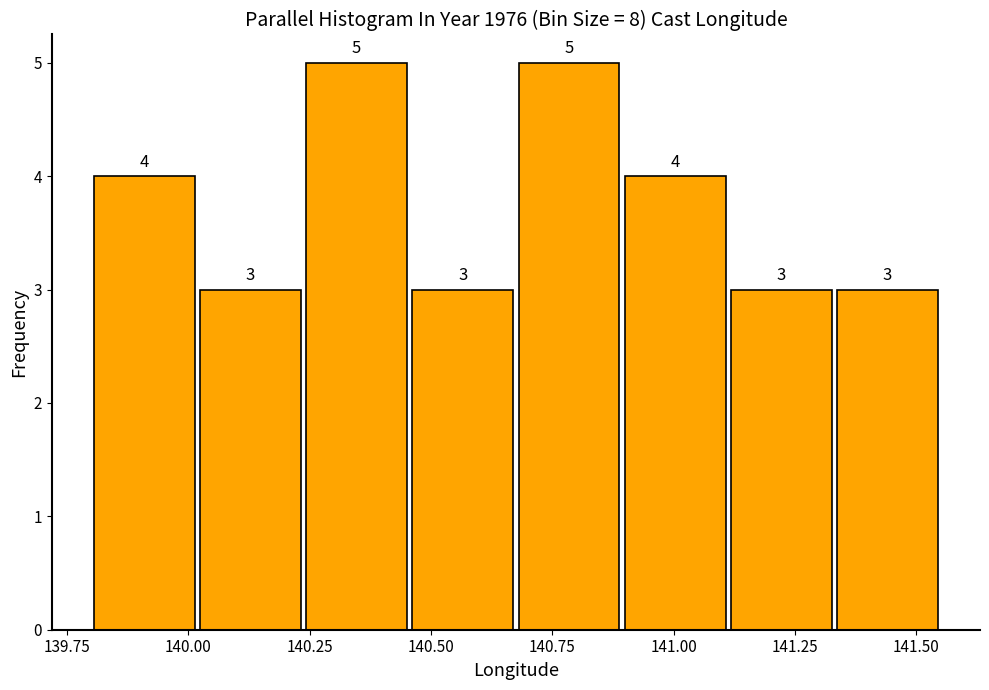

Reading left to right, list every bar in this chart as the range it spans on the x-axis followed by its height. The bar edges are not printed on the chart, so give them approximately, as read against the axis.

139.80 to 140.00: 4
140.00 to 140.25: 3
140.25 to 140.45: 5
140.45 to 140.70: 3
140.70 to 140.90: 5
140.90 to 141.10: 4
141.10 to 141.35: 3
141.35 to 141.55: 3